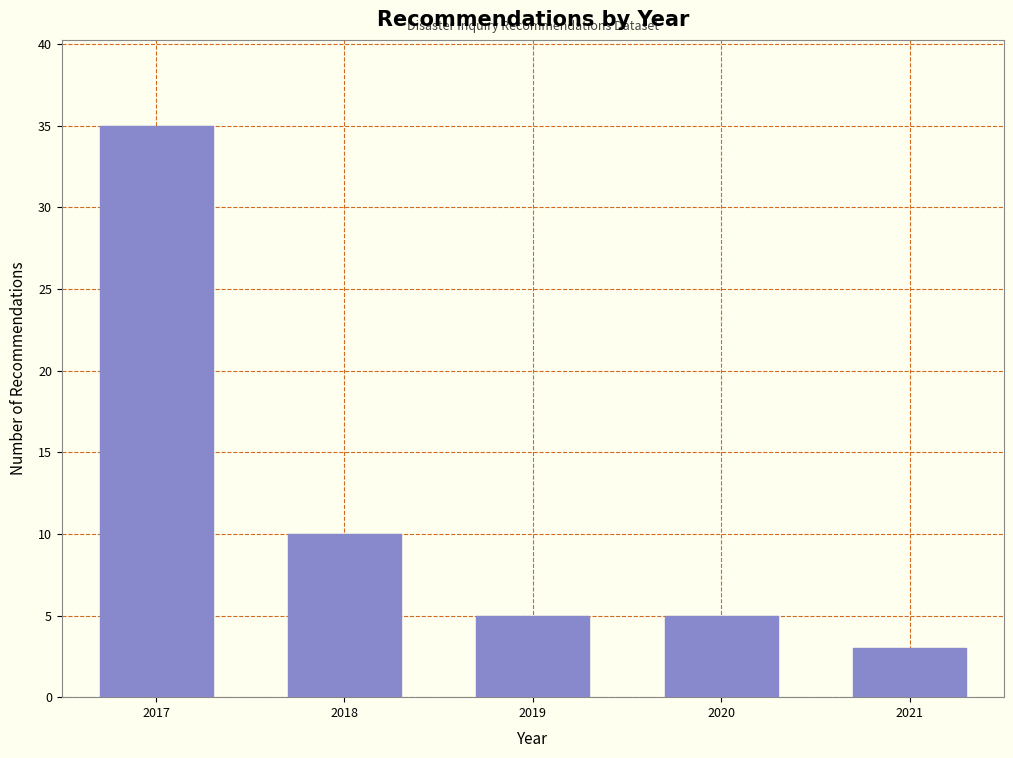

Reading left to right, extract all data points from this chart.

2017=35	2018=10	2019=5	2020=5	2021=3